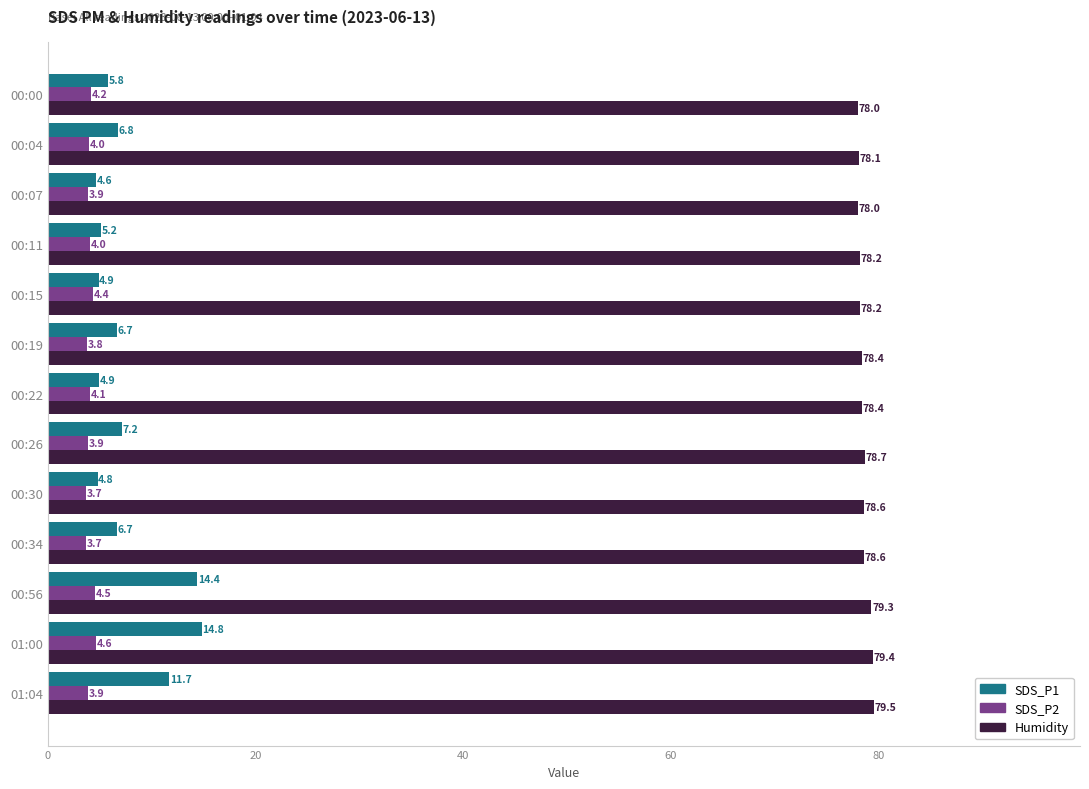

Which series has the widest spread of values?

SDS_P1